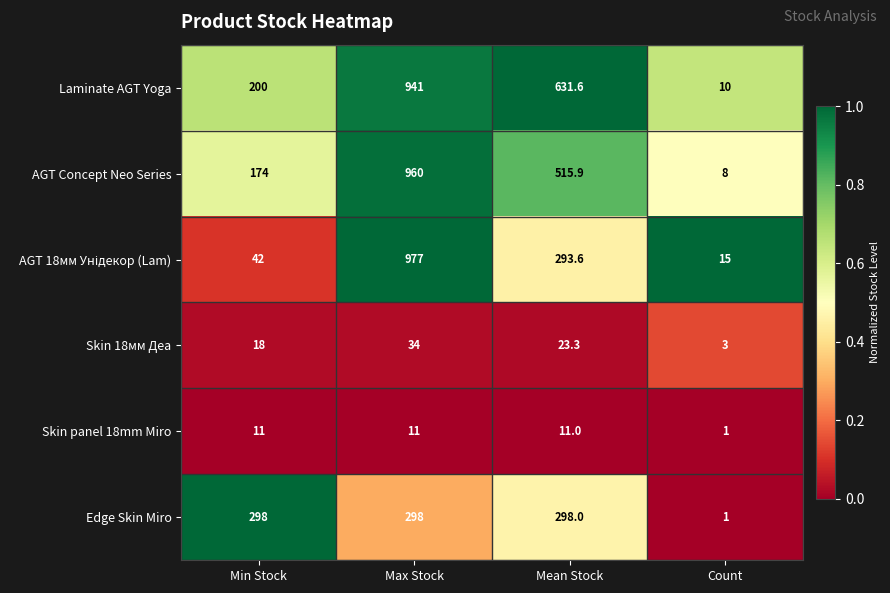

What is the sum of the Edge Skin Miro values at Mean Stock and Max Stock?

596.0